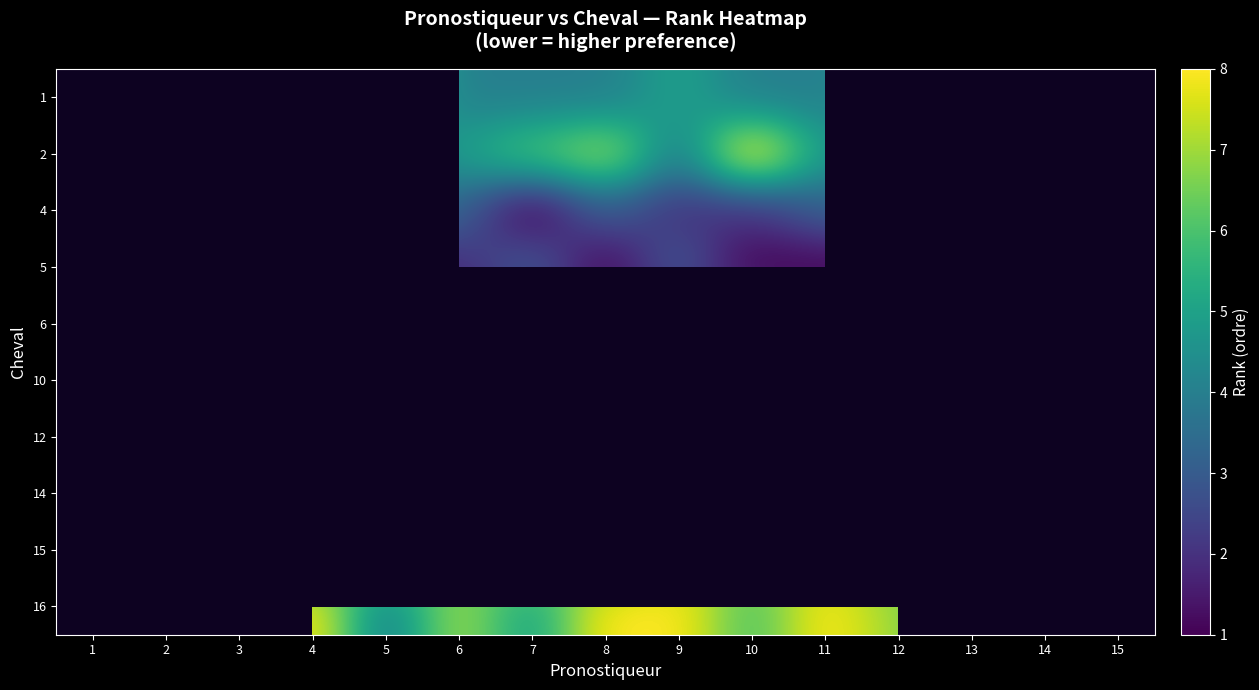

How many row_2 values are between 1 and 4?

12